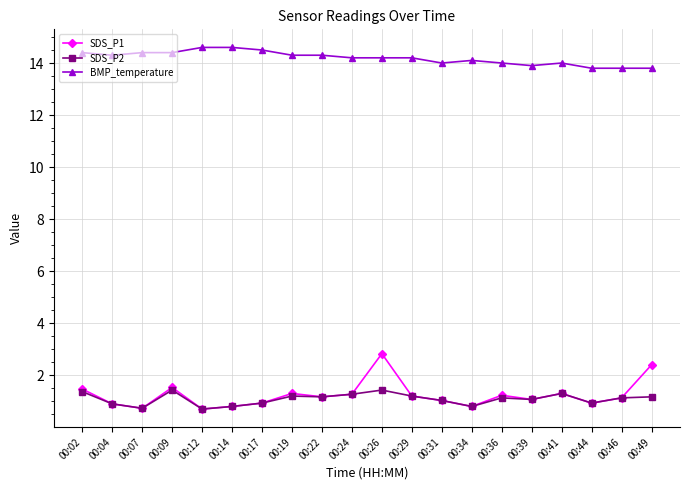

The SDS_P1 series shows 0.7 at 00:12. True or false?

True